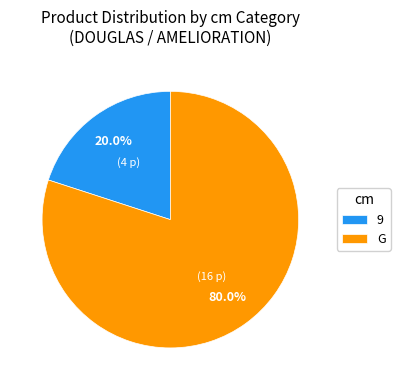

Rank the categories by value from lowest to highest.

9, G